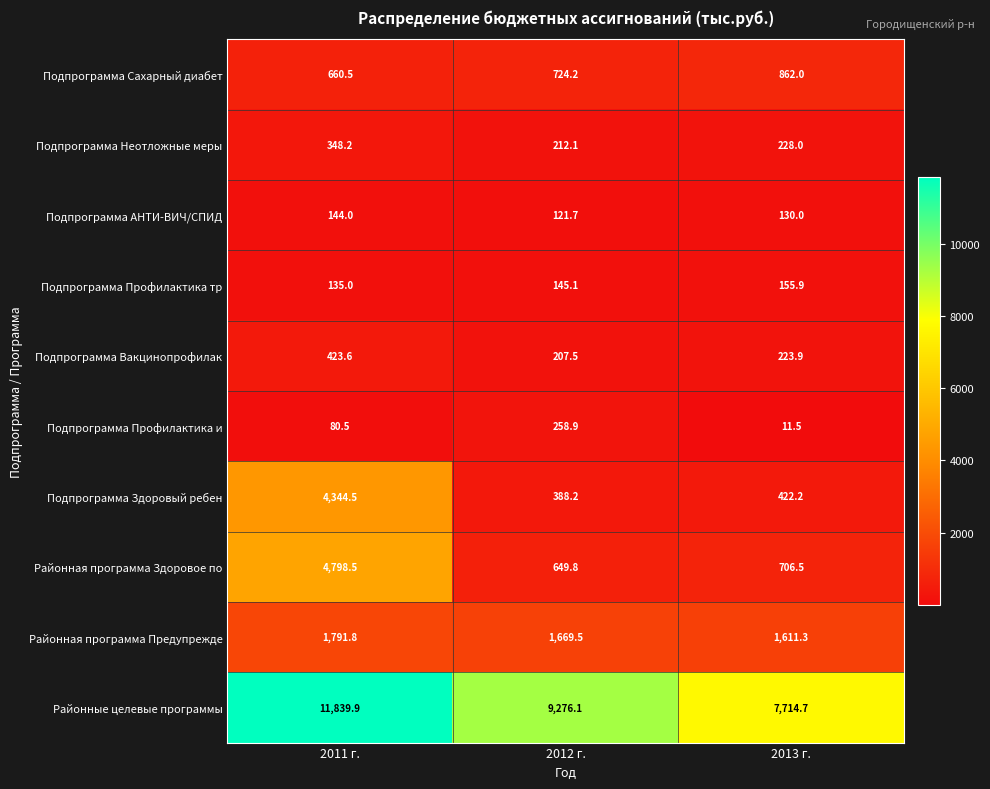

Which category has the highest value across all series?

2011 г.